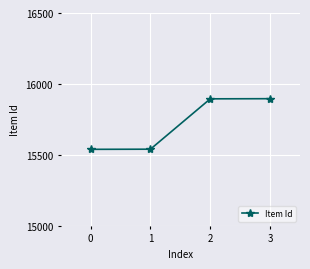

What is the difference between the maximum and minimum values?

357